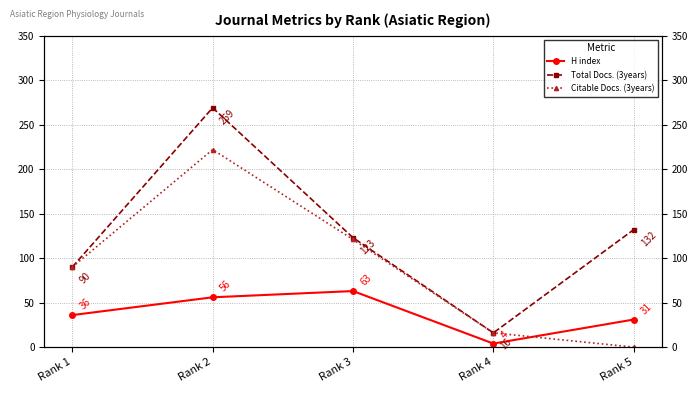

What is the difference between the H index values at Rank 2 and Rank 5?

25